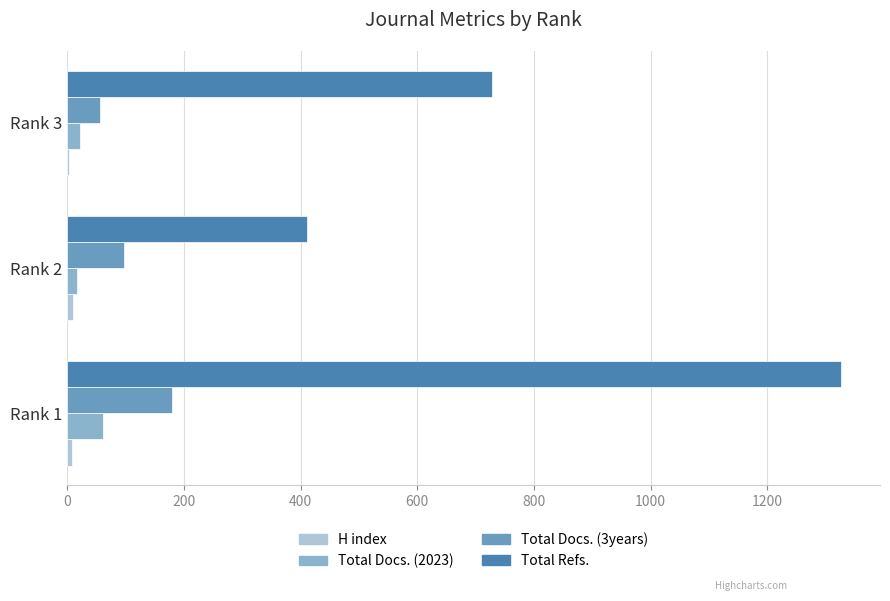

Which series has the largest total across all categories?

Total Refs.